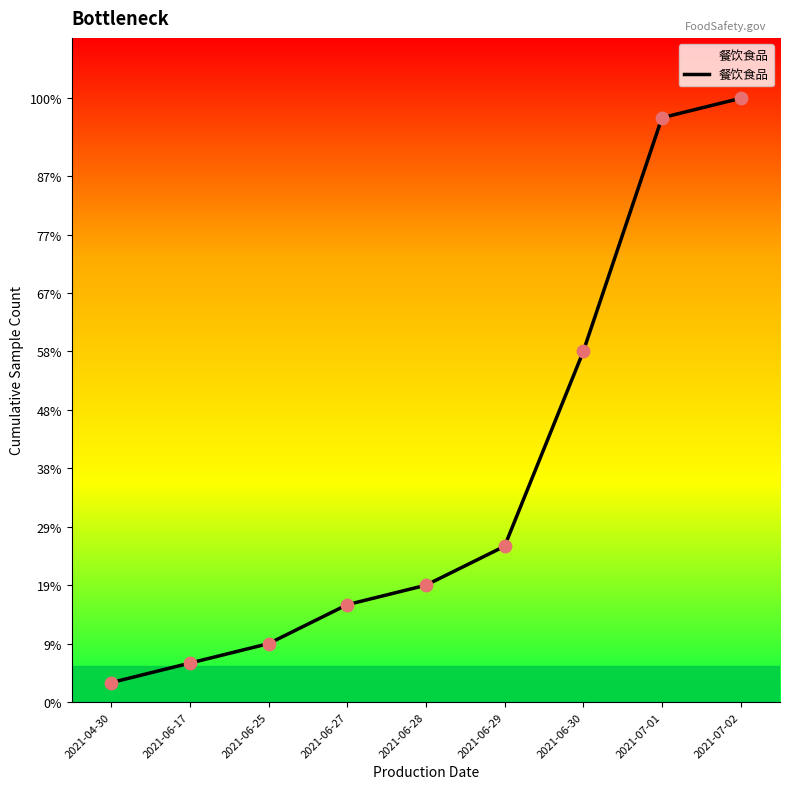

Approximately how many times larger is the value at 2021-06-30 compared to 2021-06-17?

9.0